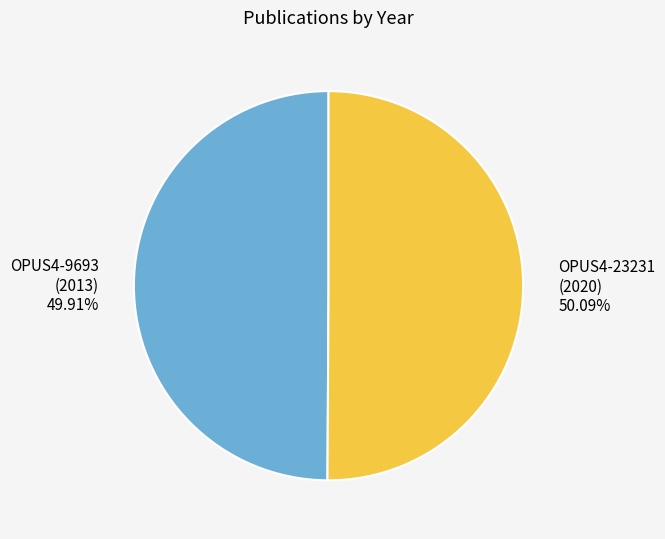

Approximately how many times larger is the value at OPUS4-9693 (2013) compared to OPUS4-23231 (2020)?

1.0